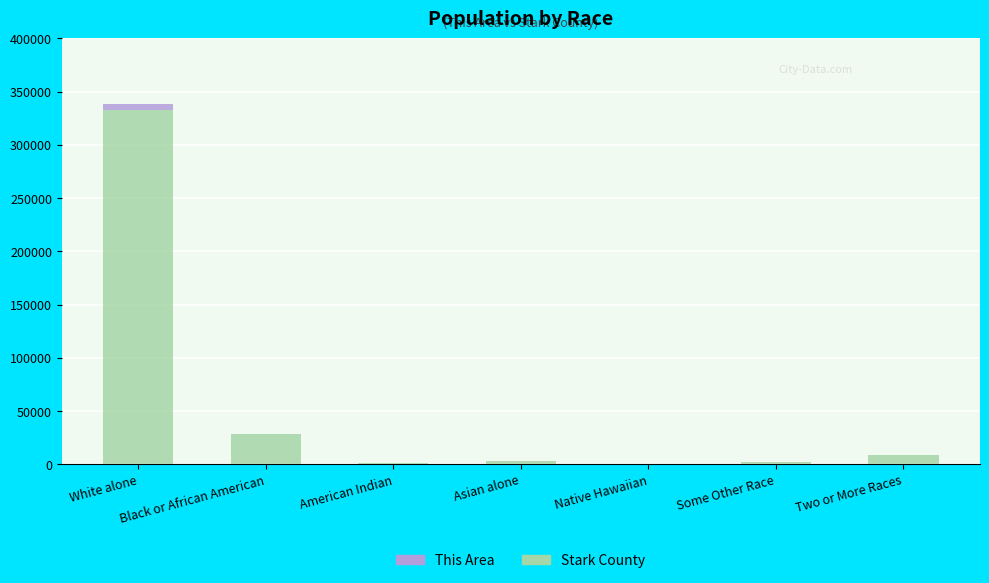

Which category has the highest value in the Stark County series?

White alone